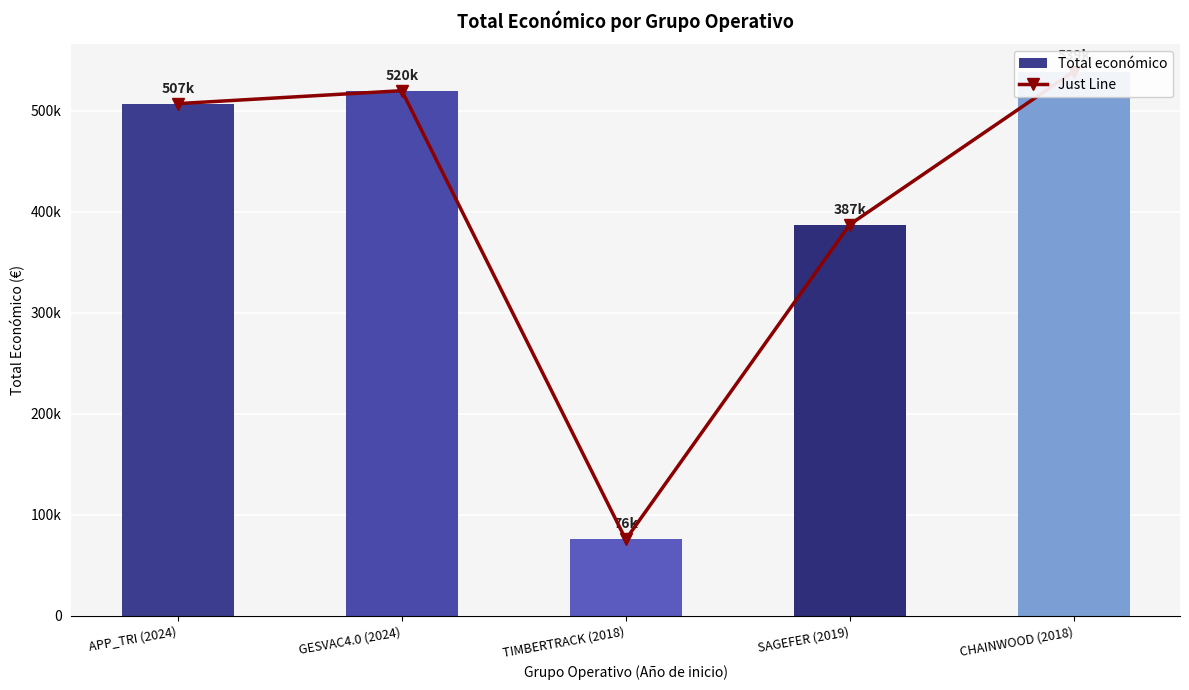

What is the label of the 2nd bar from the left?

GESVAC4.0 (2024)